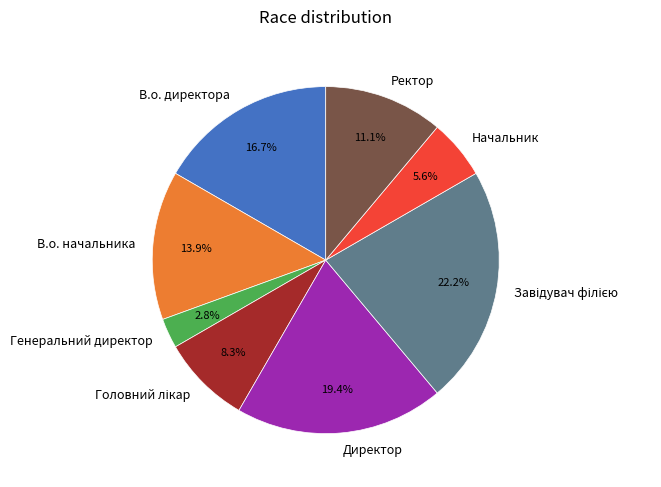

Is there a majority slice in this chart?

No